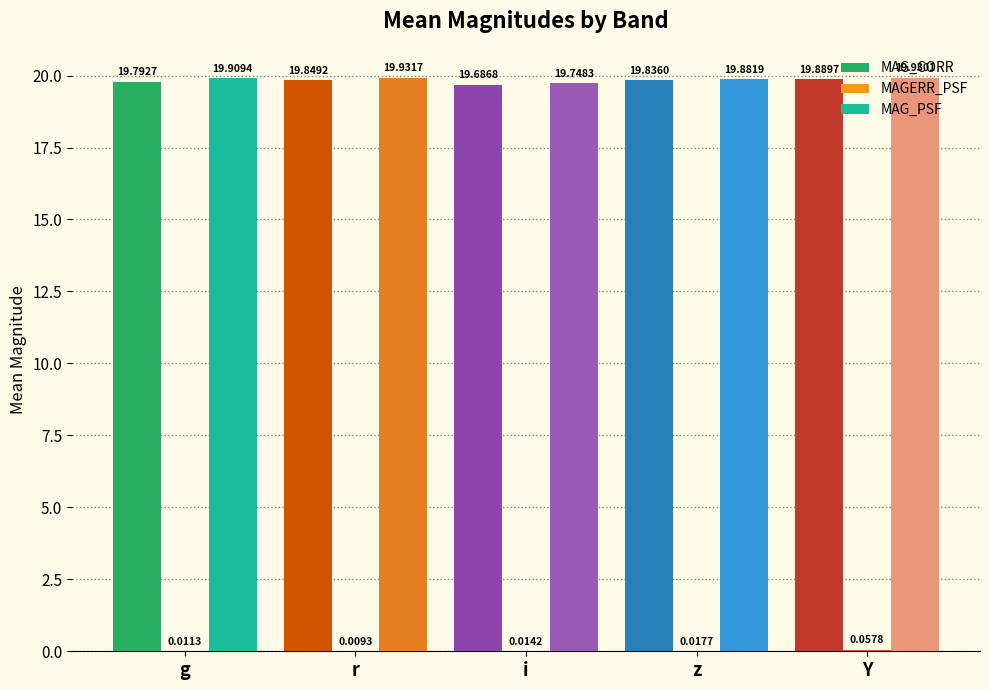

What is the average value of the MAG_PSF series?

19.9